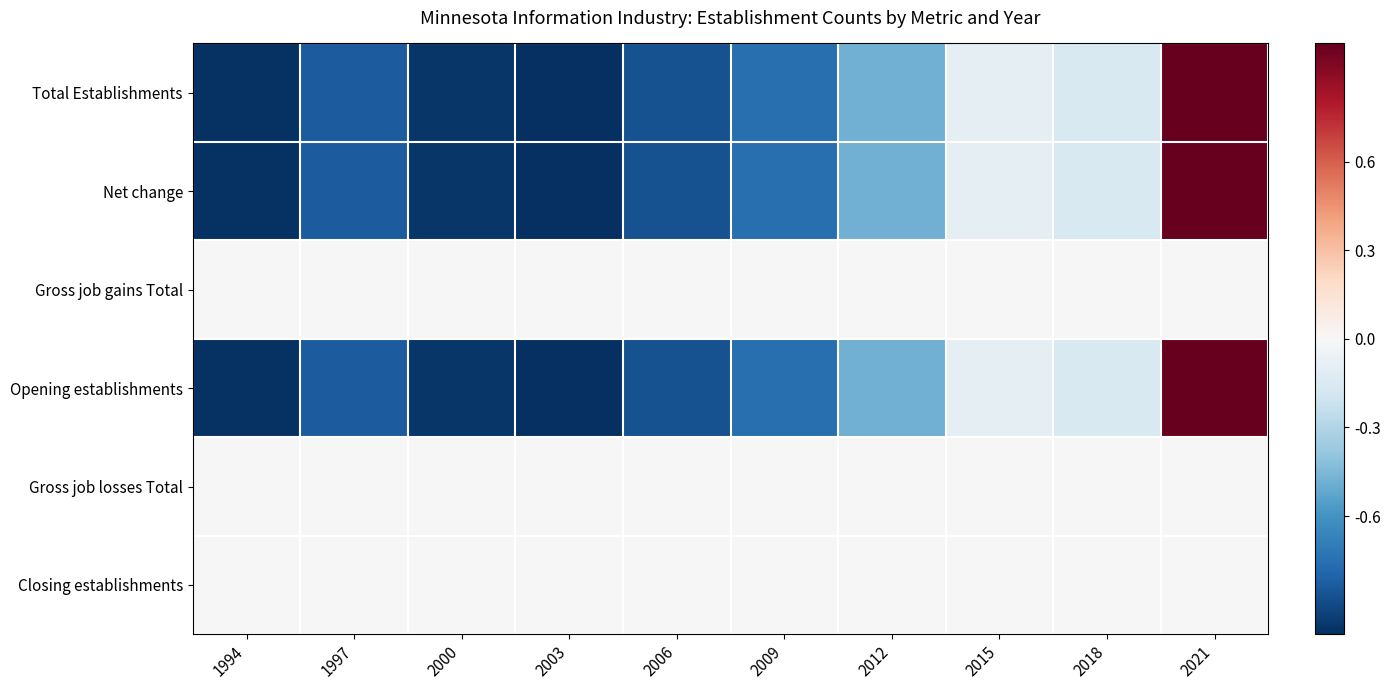

At how many categories does at least one series exceed 0?

1